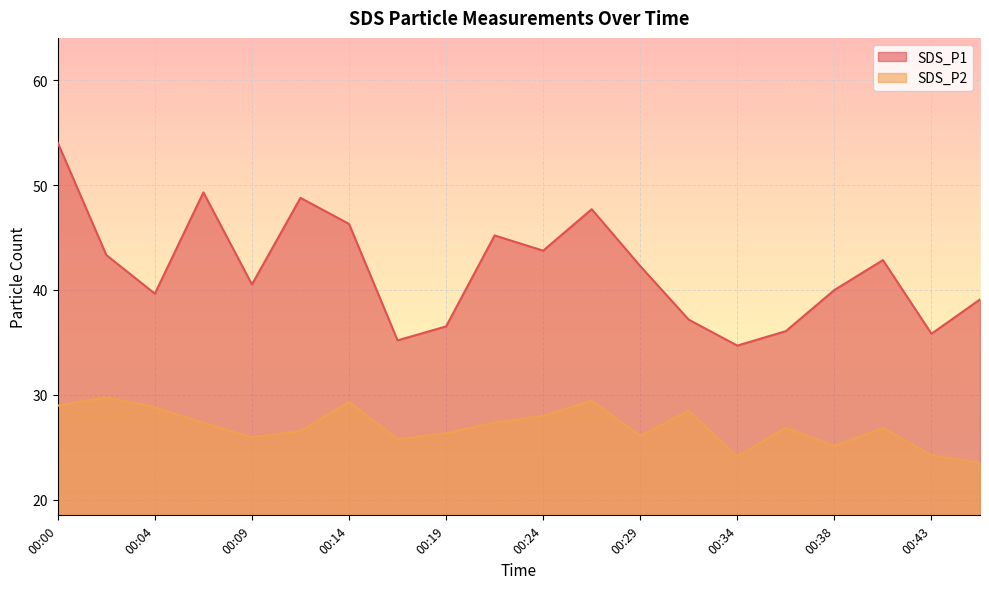

What is the lowest value of the SDS_P1 series?

34.7